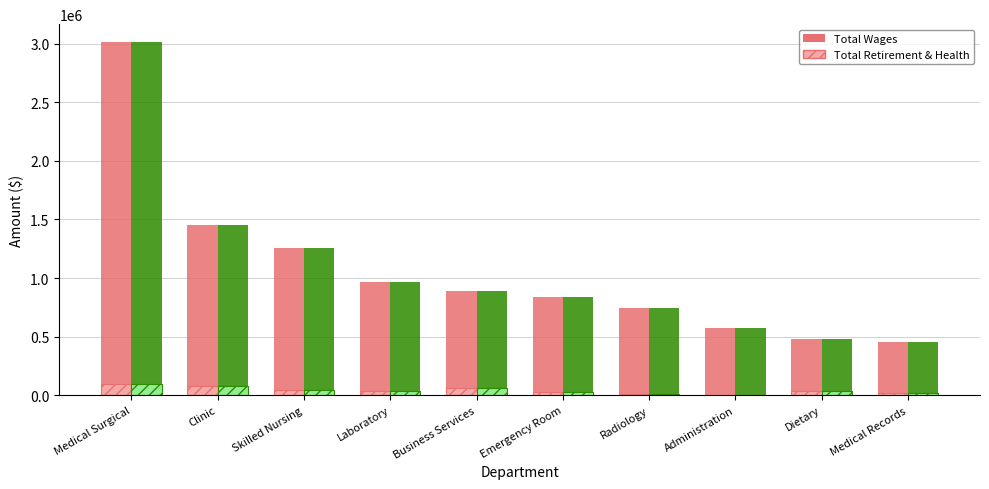

What is the greatest value displayed?

3015264